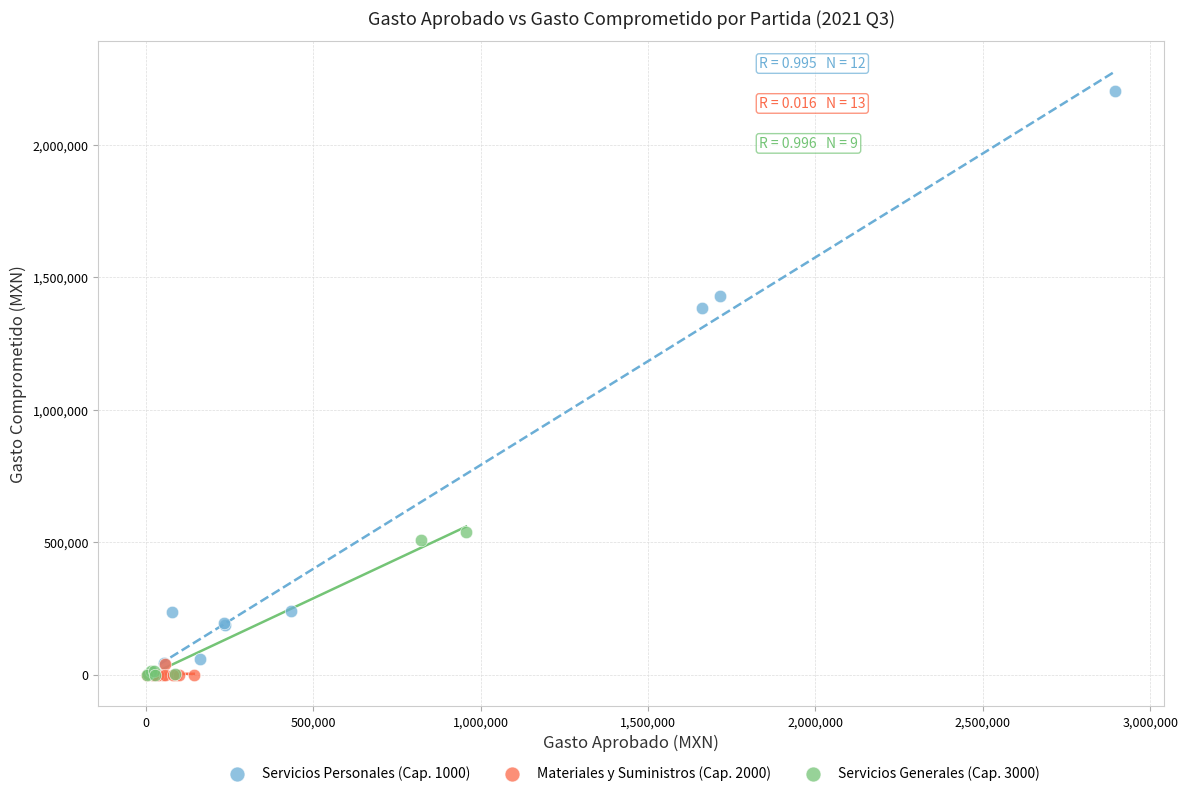

Which series has the largest Y range (max minus min)?

Servicios Personales (Cap. 1000)